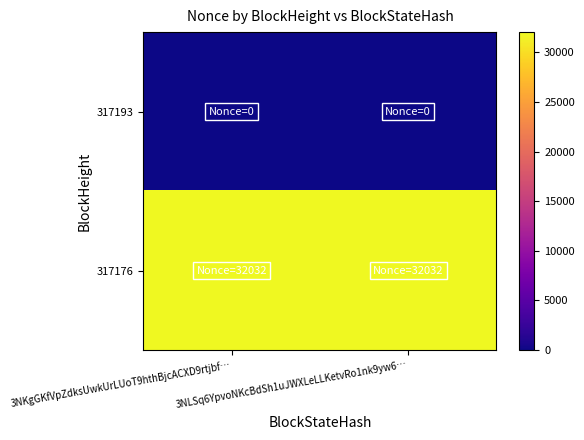

Rank the series by their average value, from highest to lowest.

317176, 317193